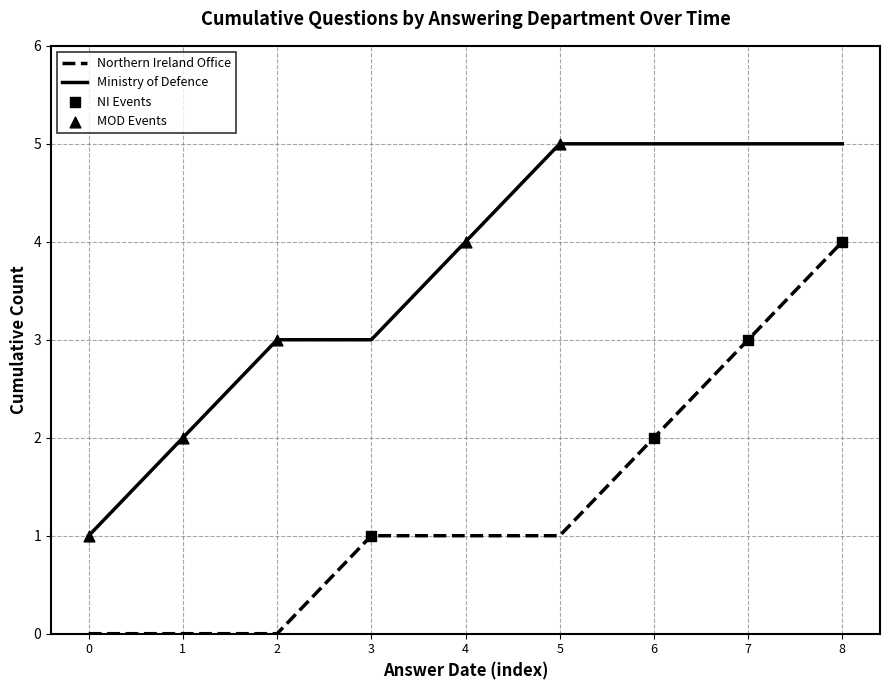

At which category is the sum across all series the highest?

8